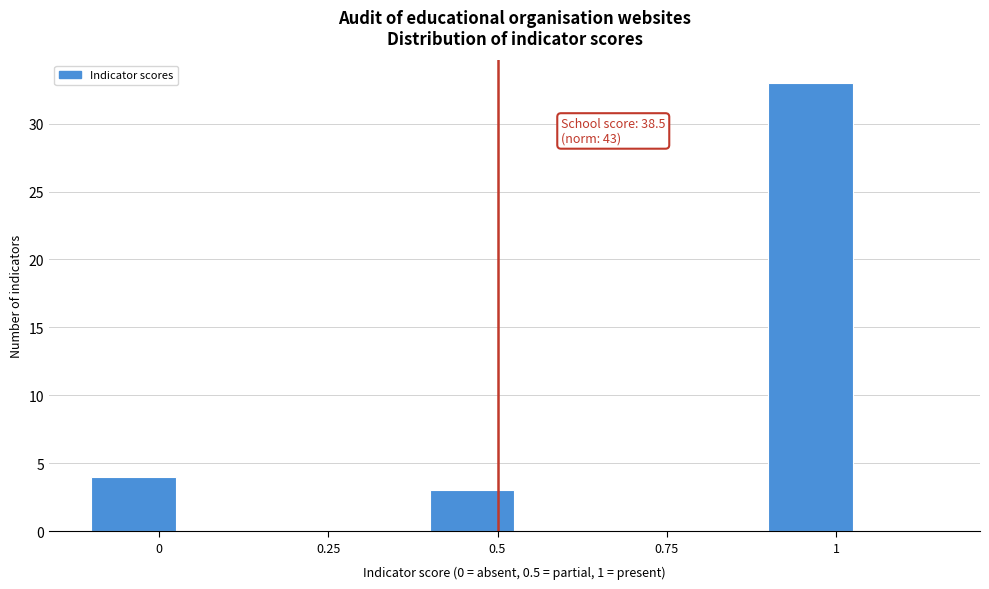

Read against the x-axis, roughly where is the centre of the tallest bar?

0.95